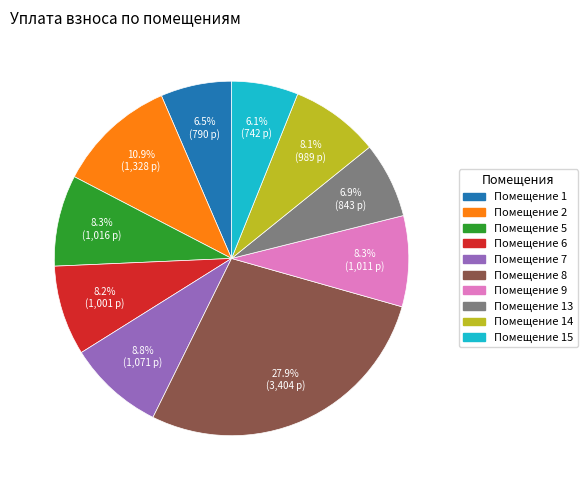

How many slices are in this pie chart?

10